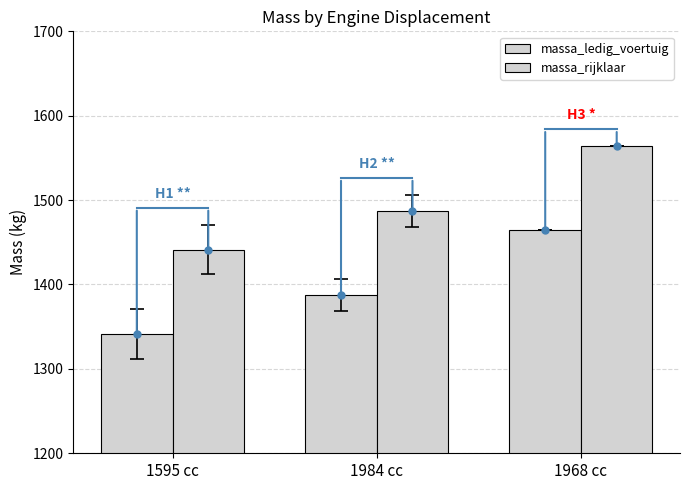

How many data points in massa_rijklaar are less than 1487?

1